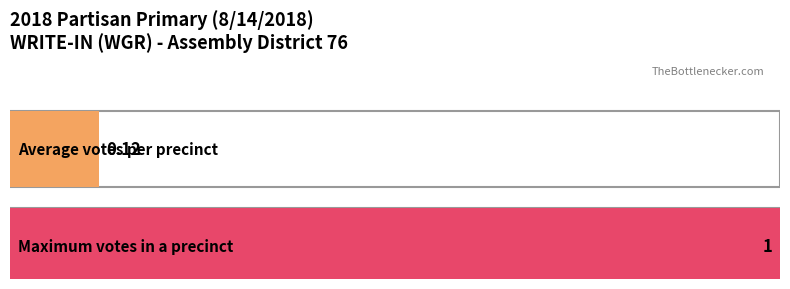

Does the chart contain any negative values?

No